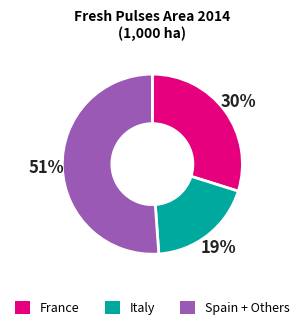

Is there a majority slice in this chart?

Yes